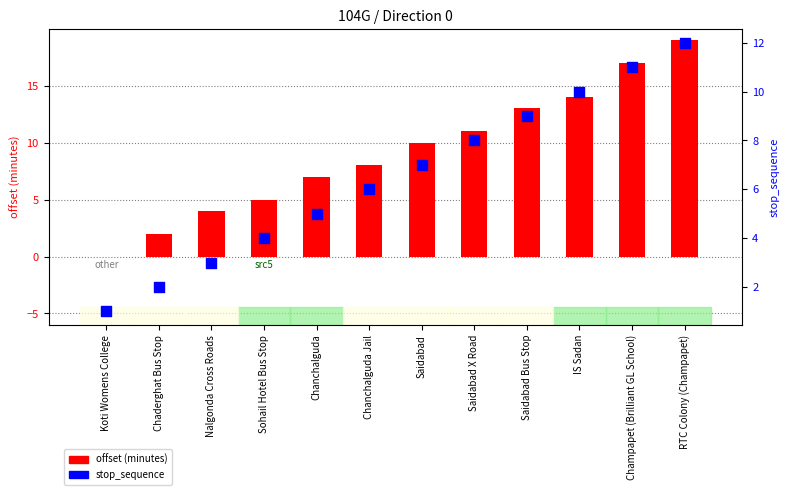

Which series contains the lowest Y value?

offset (minutes)